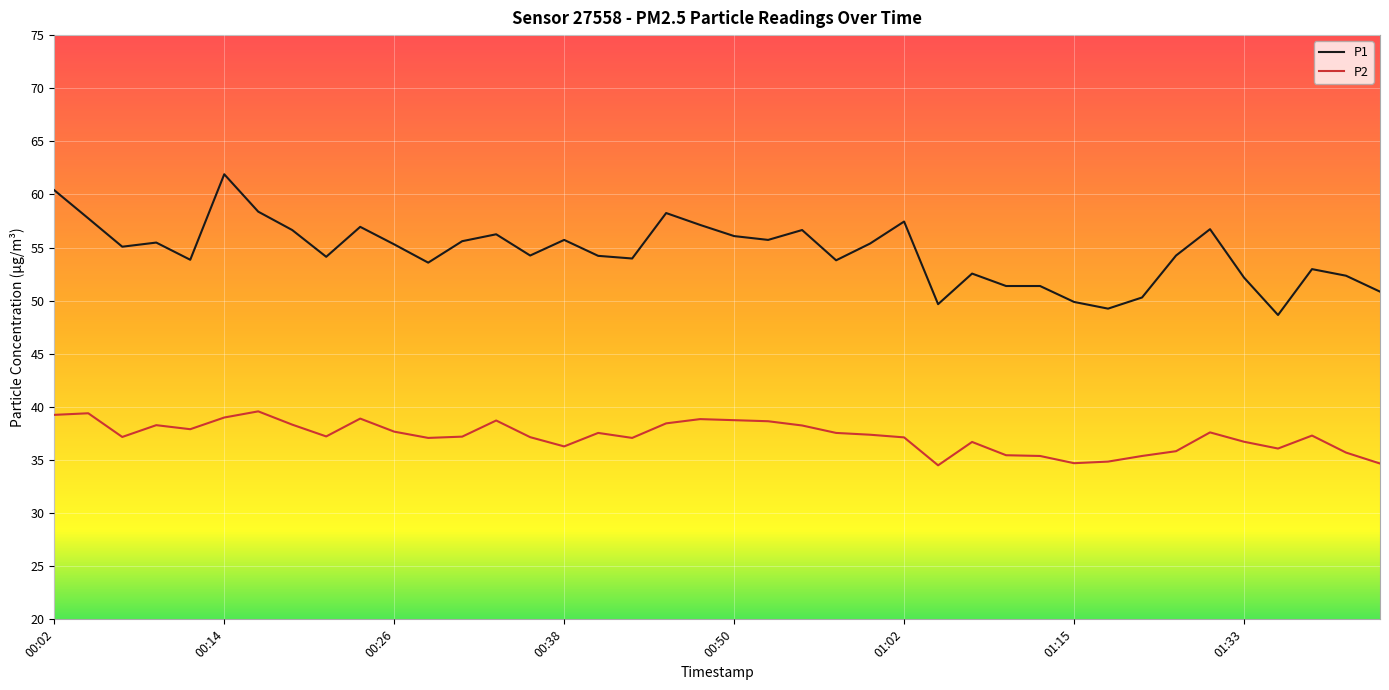

Which series has the widest spread of values?

P1